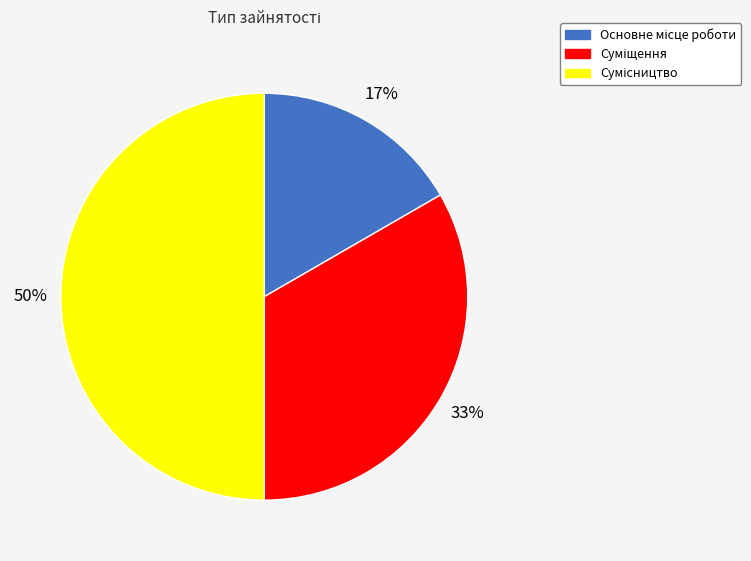

To the nearest percent, what is the difference between the largest and smallest slice percentages?

33%